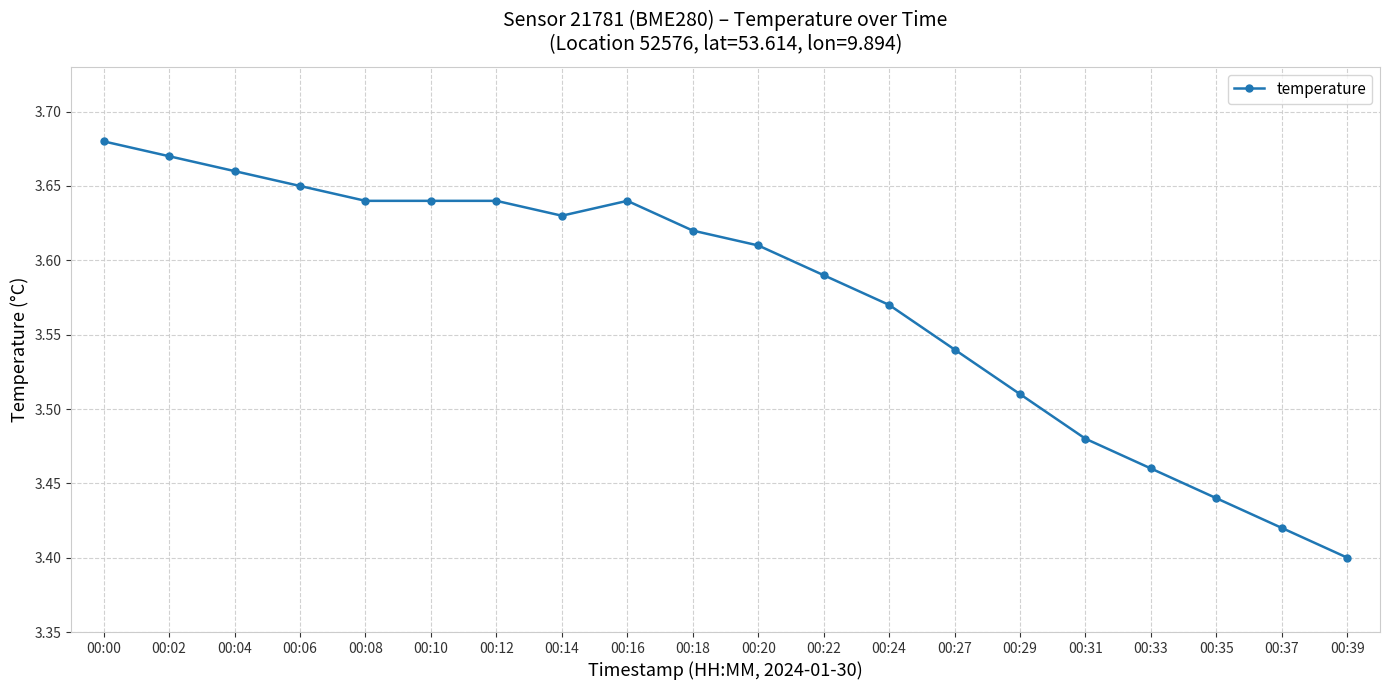

The value at 00:06 is 5.8. True or false?

False